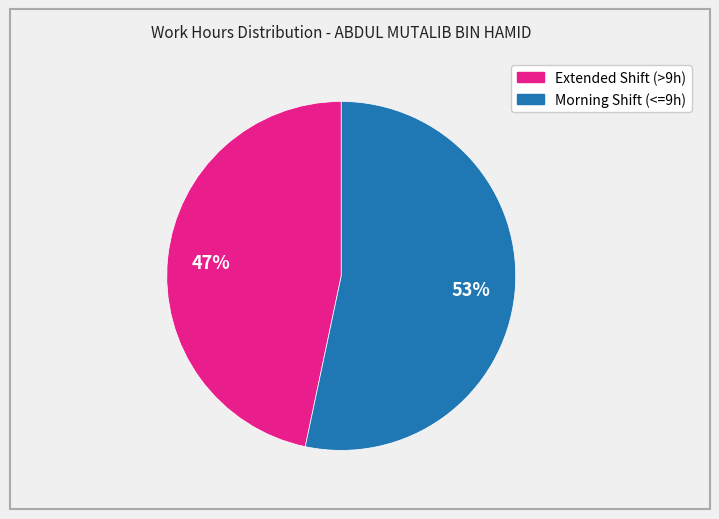

Does any single category account for the majority?

Yes